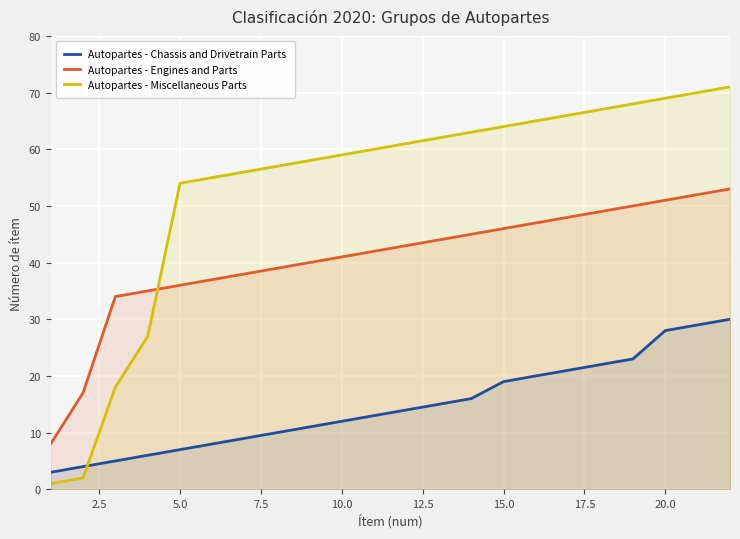

Which series ends up on top after the final intersection of Autopartes - Chassis and Drivetrain Parts and Autopartes - Miscellaneous Parts?

Autopartes - Miscellaneous Parts